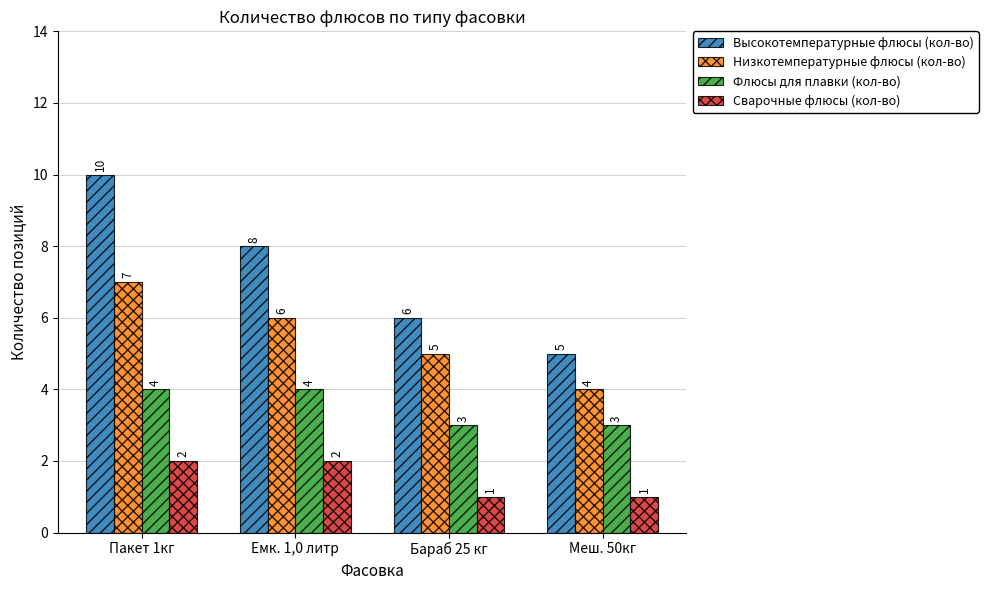

Rank the series by their average value, from highest to lowest.

Высокотемпературные флюсы (кол-во), Низкотемпературные флюсы (кол-во), Флюсы для плавки (кол-во), Сварочные флюсы (кол-во)